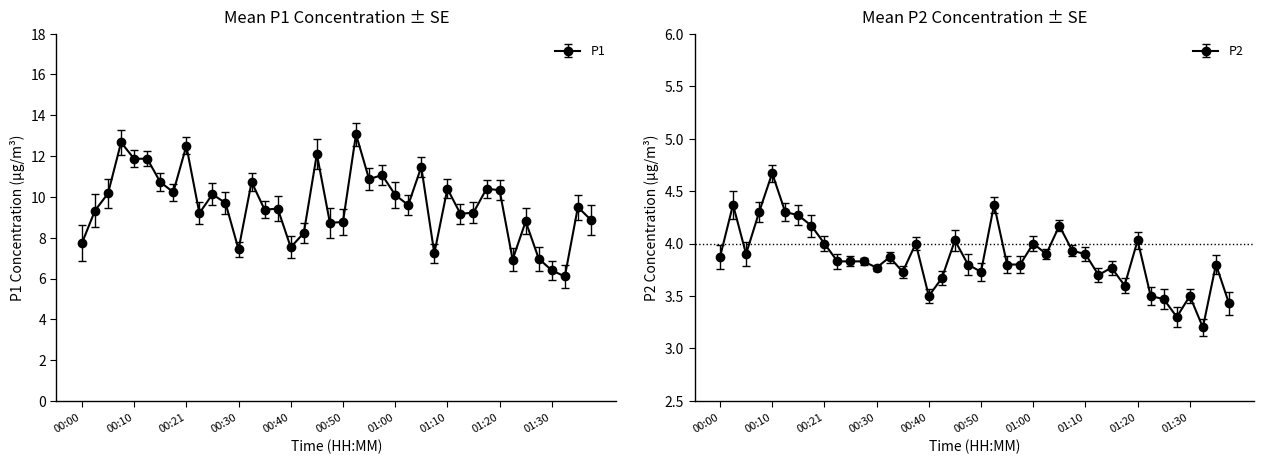

What are all the series names shown in the legend?

P1, P2